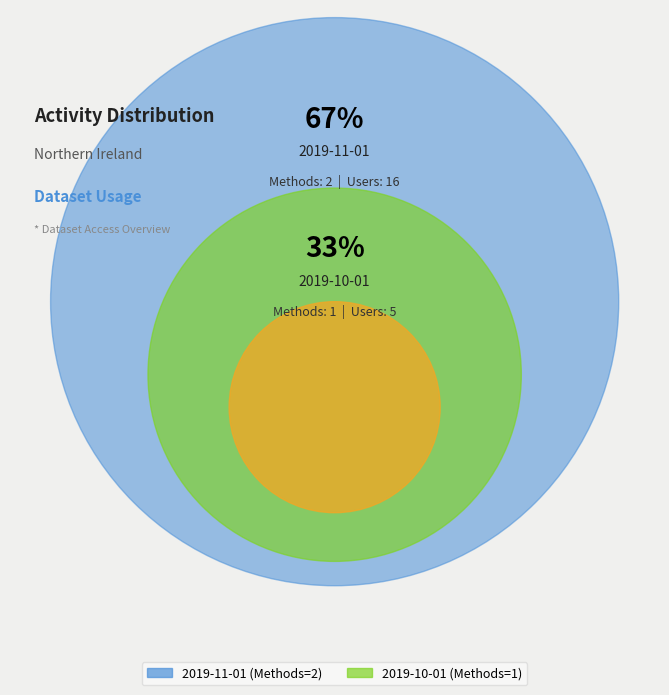

To the nearest percent, what portion does 2019-10-01 represent?

33%